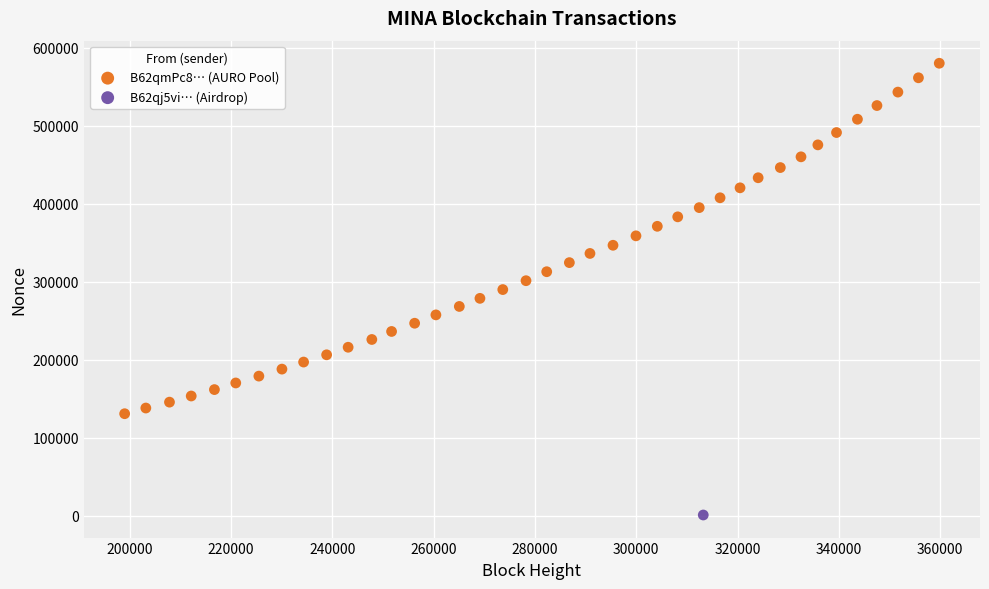

What are all the series names shown in the legend?

B62qj5vi… (Airdrop), B62qmPc8… (AURO Pool)